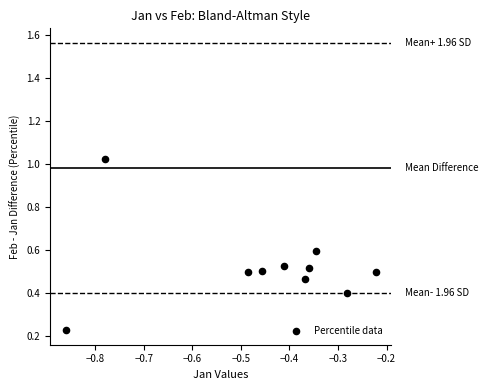

What is the average X value?

-0.5